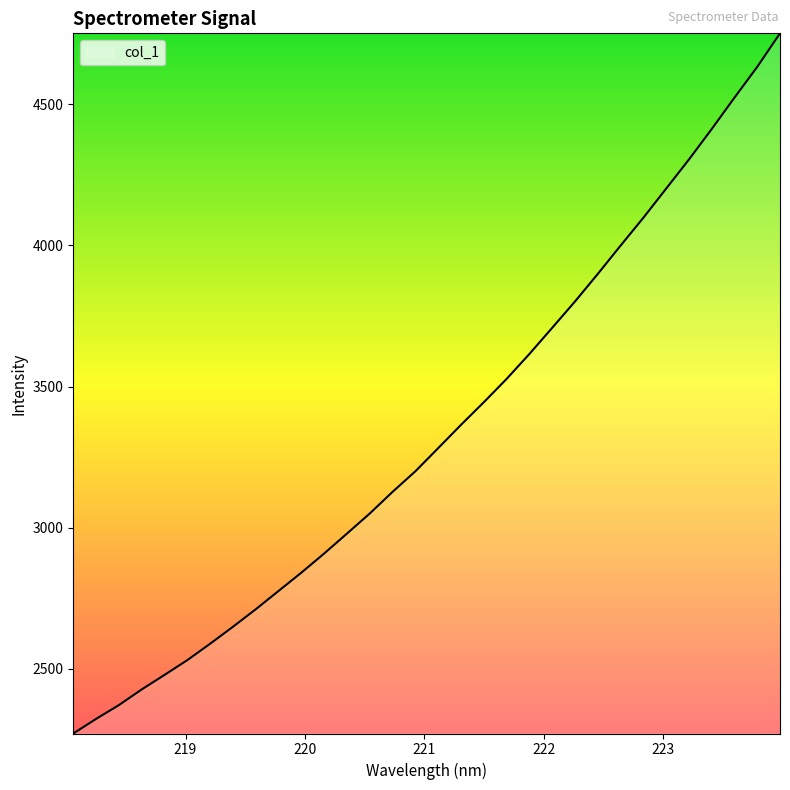

What is the maximum value shown in the chart?

4751.5